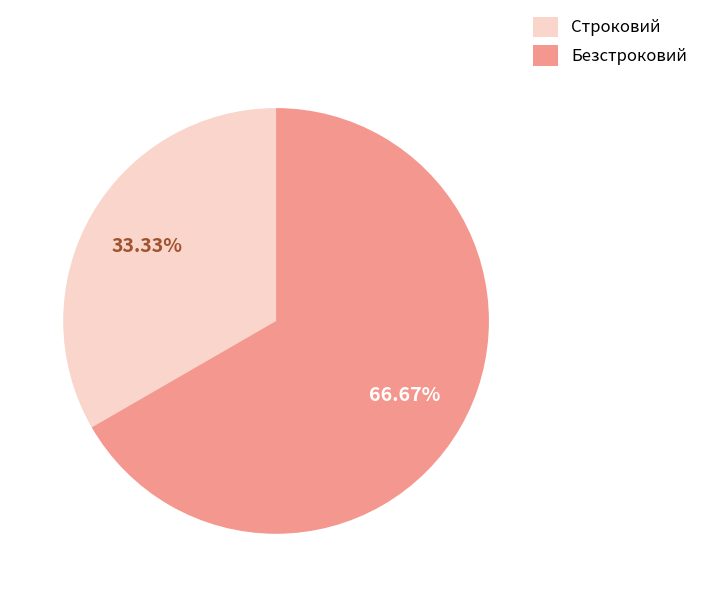

To the nearest percent, what is the combined percentage of Безстроковий and Строковий?

100%